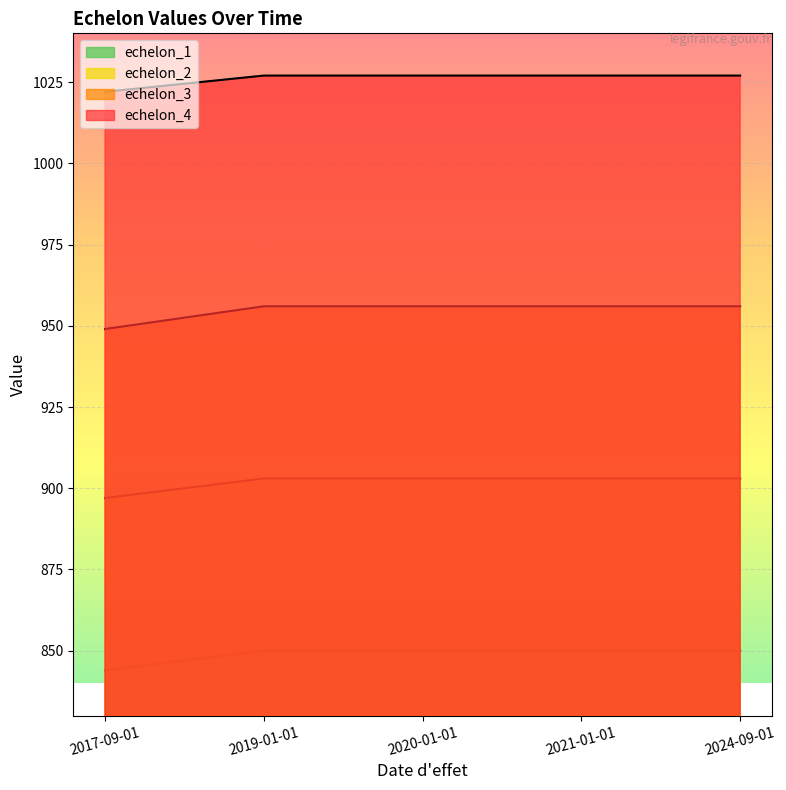

Reading right to left, what are all the values shown in this chart?

echelon_1: 2024-09-01=850	2021-01-01=850	2020-01-01=850	2019-01-01=850	2017-09-01=844
echelon_2: 2024-09-01=903	2021-01-01=903	2020-01-01=903	2019-01-01=903	2017-09-01=897
echelon_3: 2024-09-01=956	2021-01-01=956	2020-01-01=956	2019-01-01=956	2017-09-01=949
echelon_4: 2024-09-01=1027	2021-01-01=1027	2020-01-01=1027	2019-01-01=1027	2017-09-01=1022